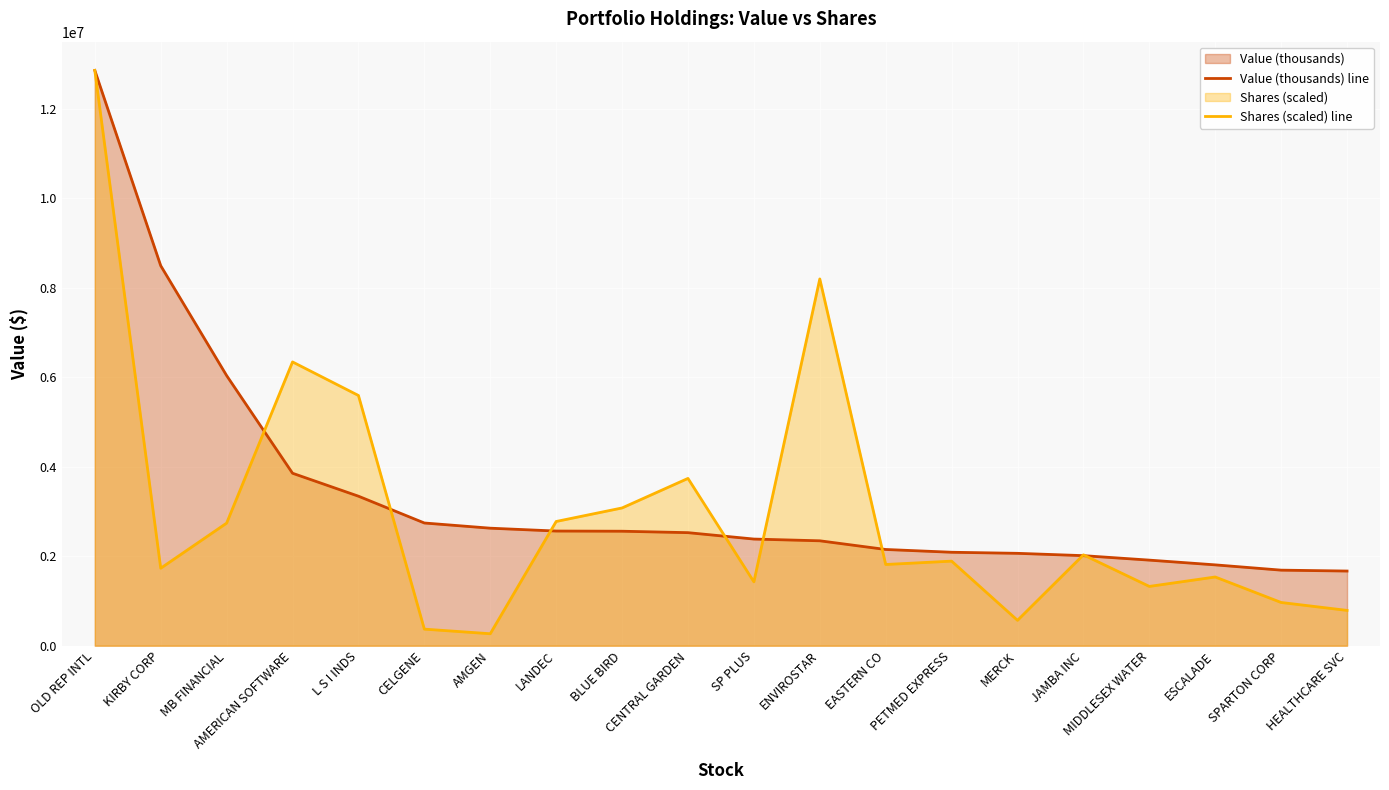

Where is Shares (scaled) line nearest to the value 6563208?

AMERICAN SOFTWARE